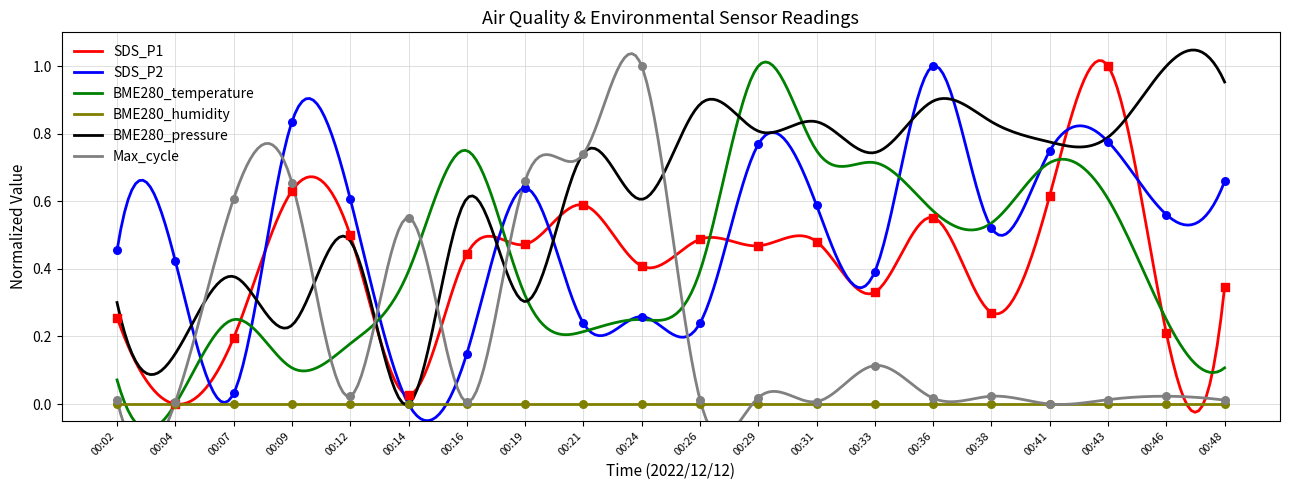

Which series contains the lowest Y value?

SDS_P1